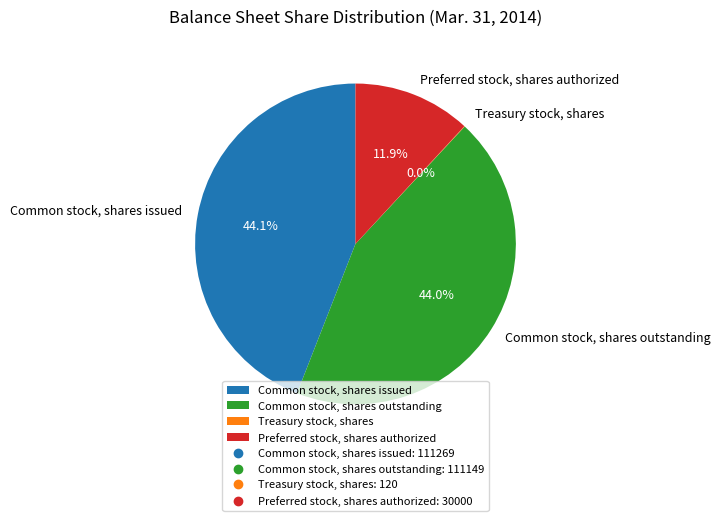

To the nearest percent, what is the average slice percentage?

25%